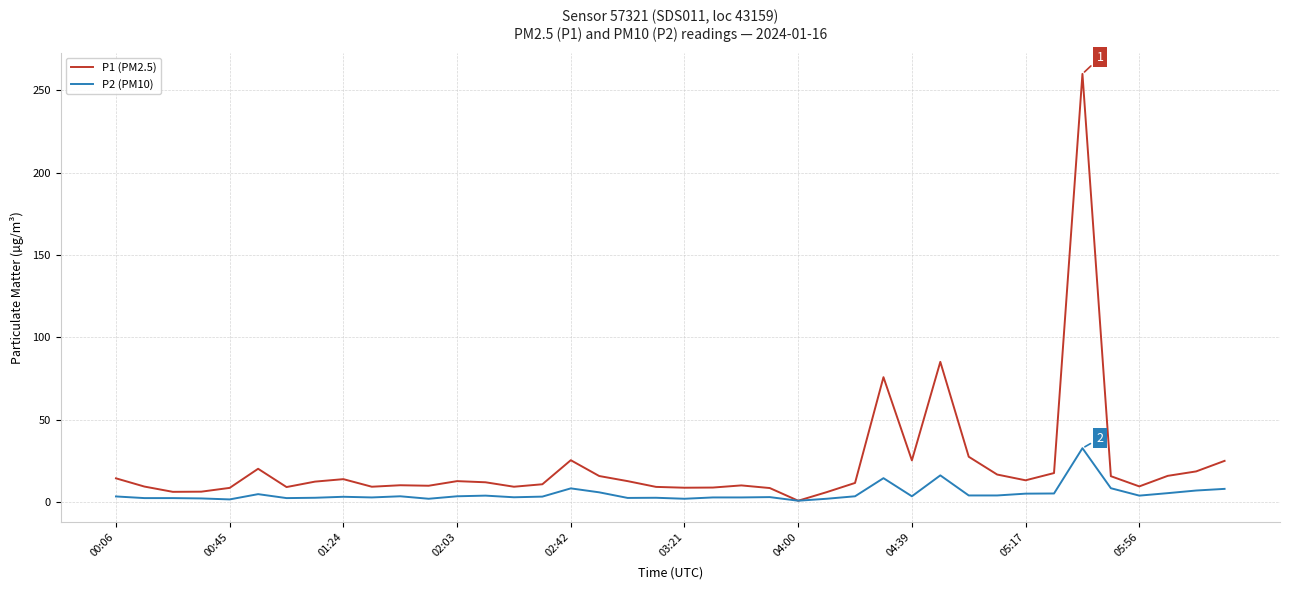

List the series in order of their peak value, highest first.

P1 (PM2.5), P2 (PM10)